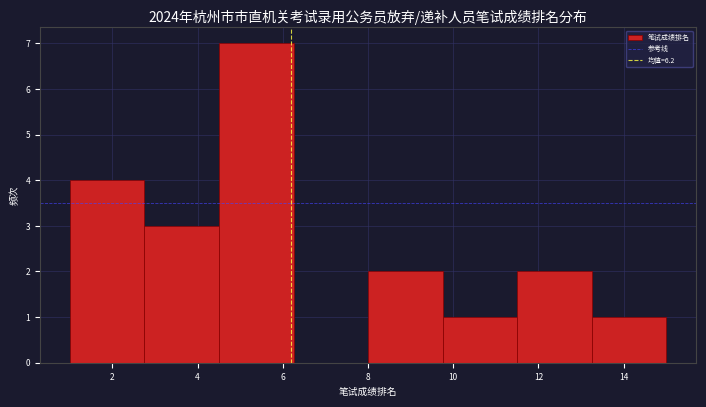

Reading left to right, list every bar in this chart as the range it spans on the x-axis followed by its height. Neither the bar edges nor the heights are printed on the chart, so give them approximately, as read against the axes.

1.00 to 2.75: 4
2.75 to 4.50: 3
4.50 to 6.25: 7
6.25 to 8.00: 0
8.00 to 9.75: 2
9.75 to 11.50: 1
11.50 to 13.25: 2
13.25 to 15.00: 1